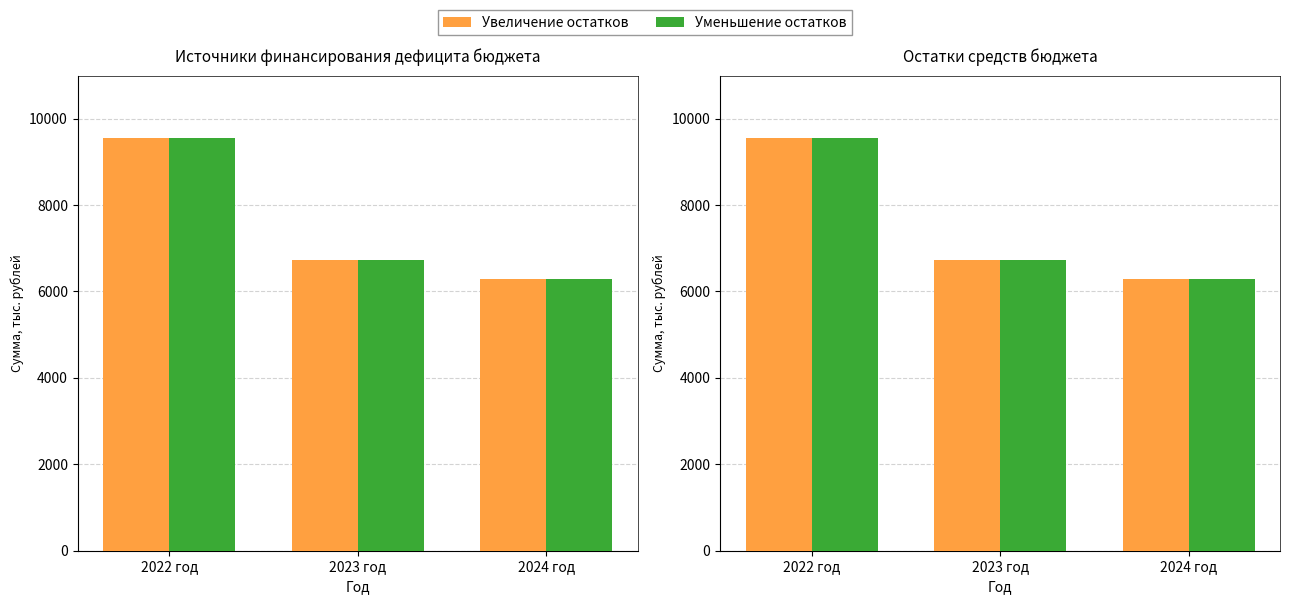

Reading right to left, list all the values displayed in this chart.

Увеличение остатков: 2024 год=6299.2	2023 год=6721.4	2022 год=9562.1
Уменьшение остатков: 2024 год=6299.2	2023 год=6721.4	2022 год=9562.1